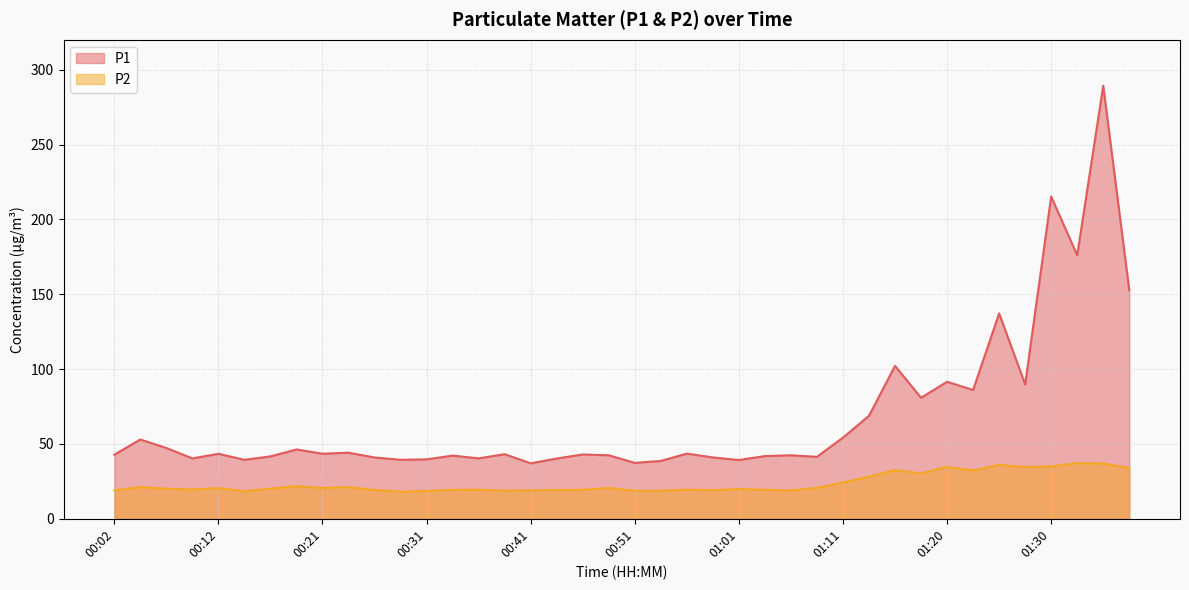

The value of P2 at 00:34 is 33.8. True or false?

False